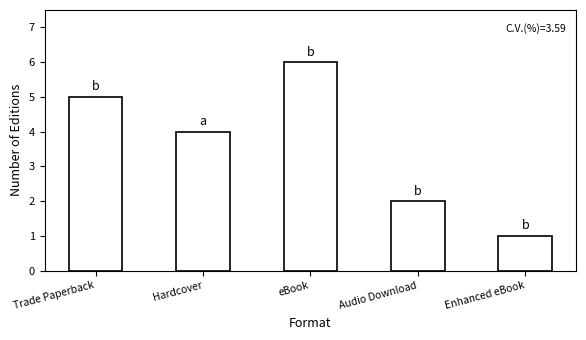

Does the chart contain stacked bars?

No